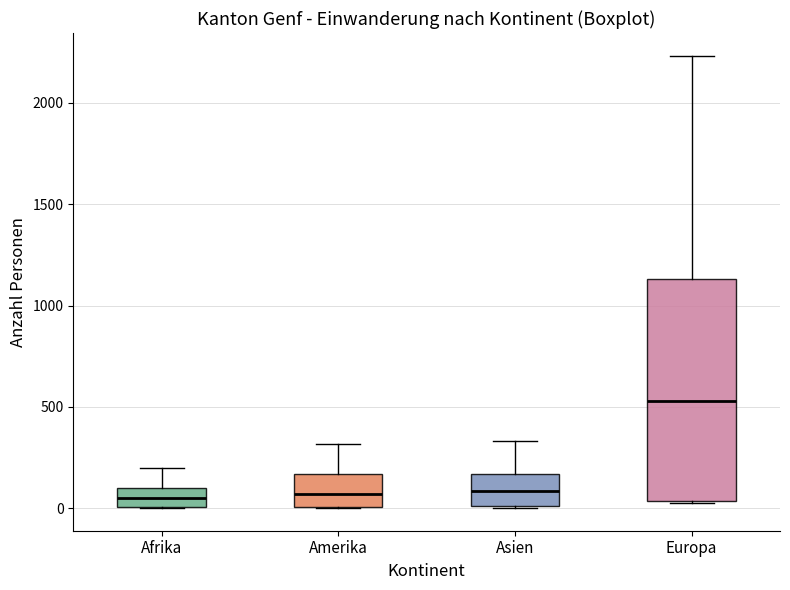

Which box is the tallest, from its lower edge to its upper edge?

Europa